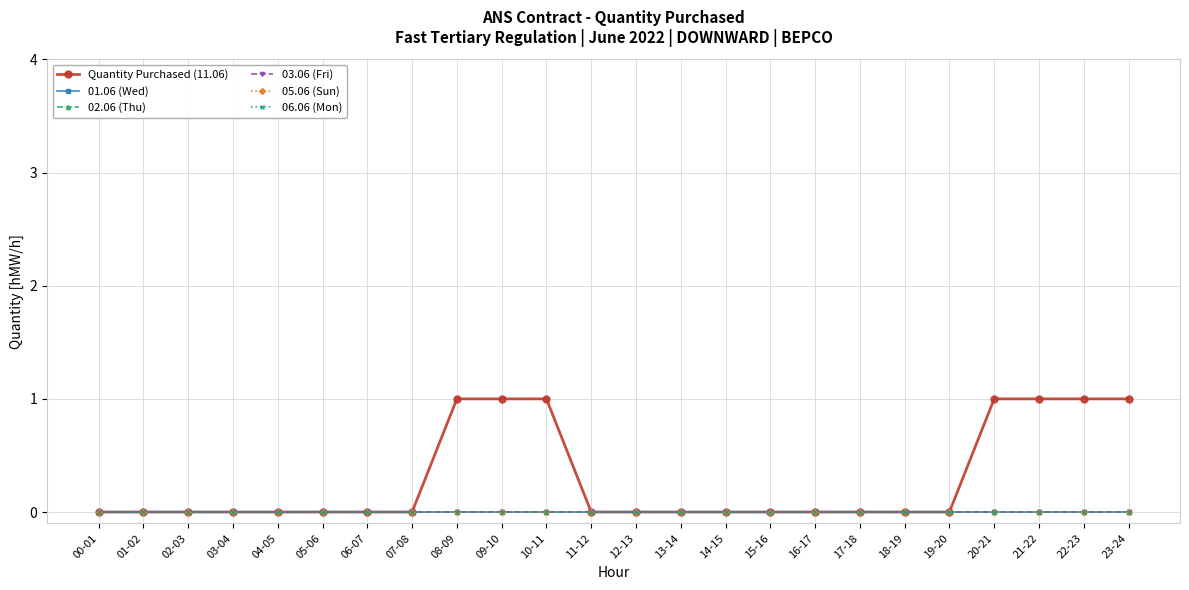

What position from the left is 08-09?

9